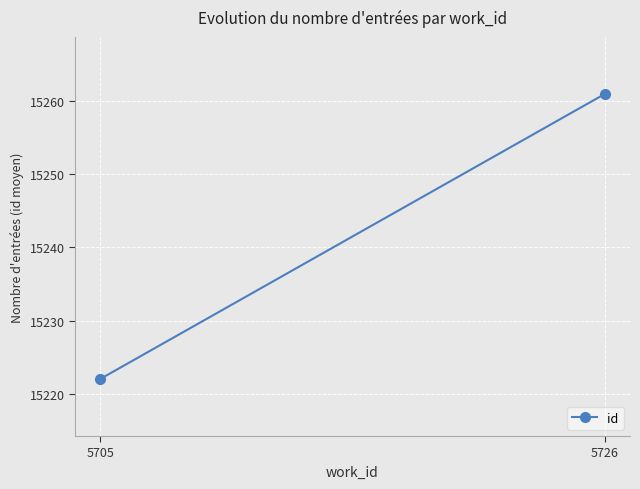

How many values are below 15261?

1